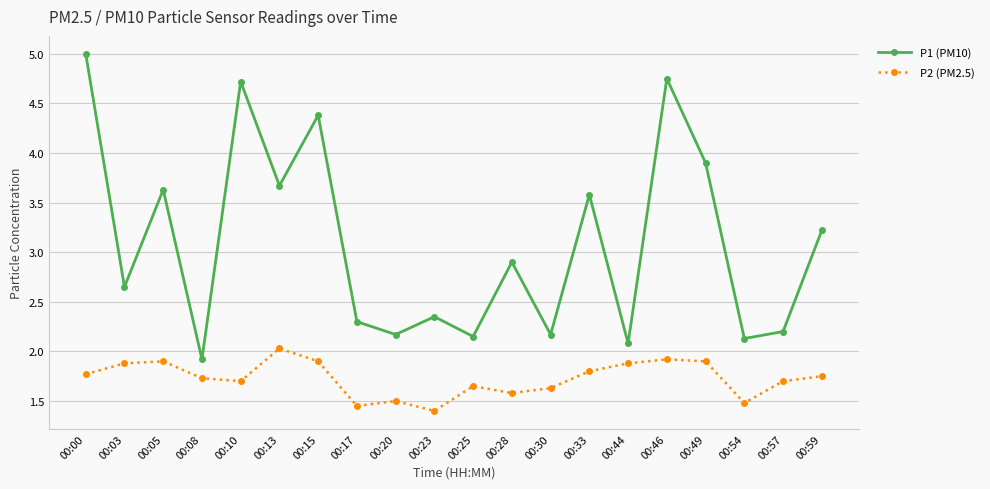

Where is P2 (PM2.5) nearest to the value 1?

00:23